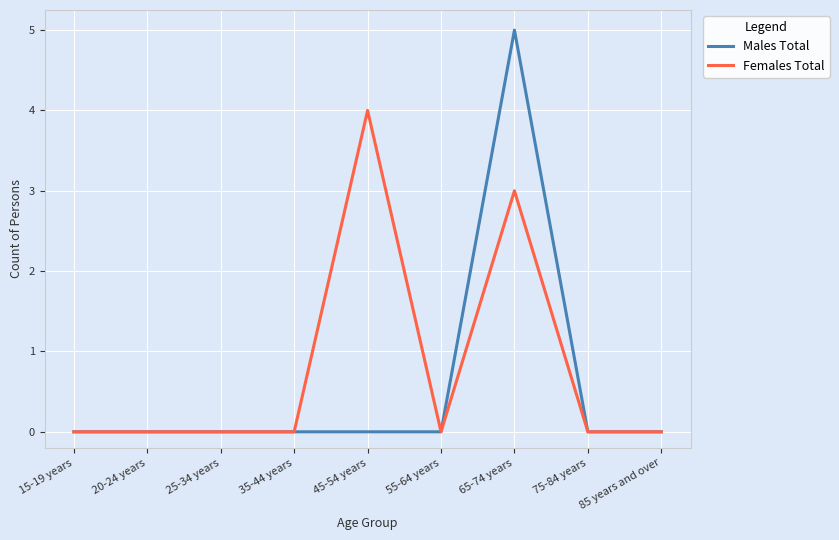

Which series has the largest range (max minus min)?

Males Total